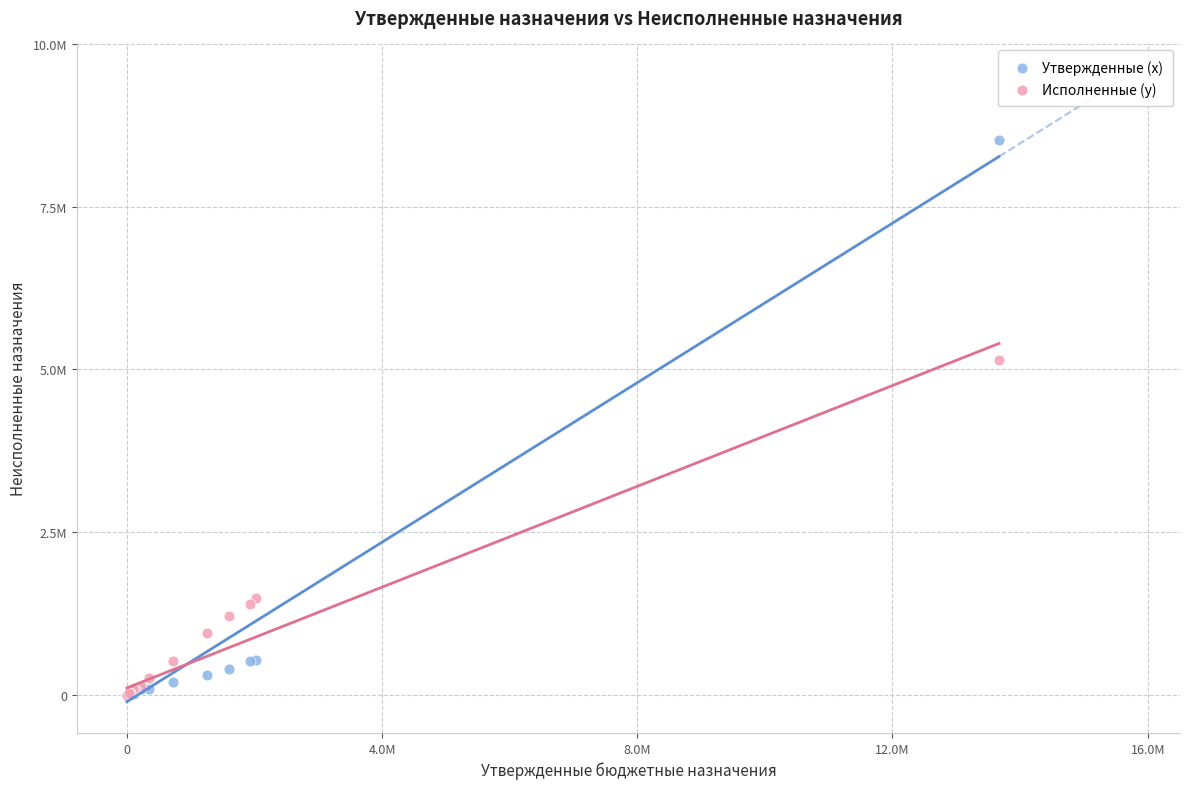

Which series has the largest Y range (max minus min)?

Утвержденные (x)